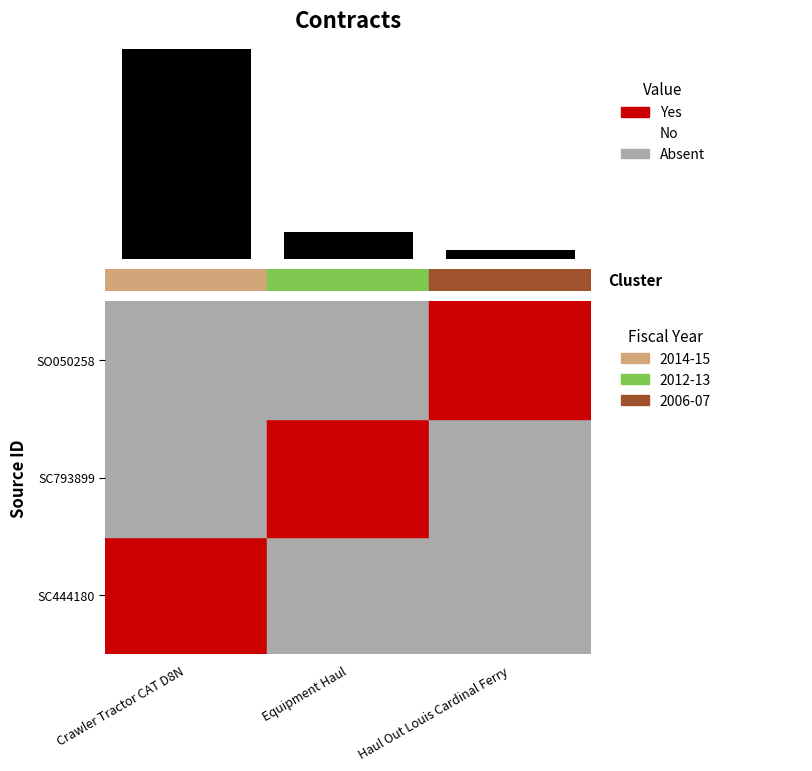

Which category has the highest value across all series?

Crawler Tractor CAT D8N